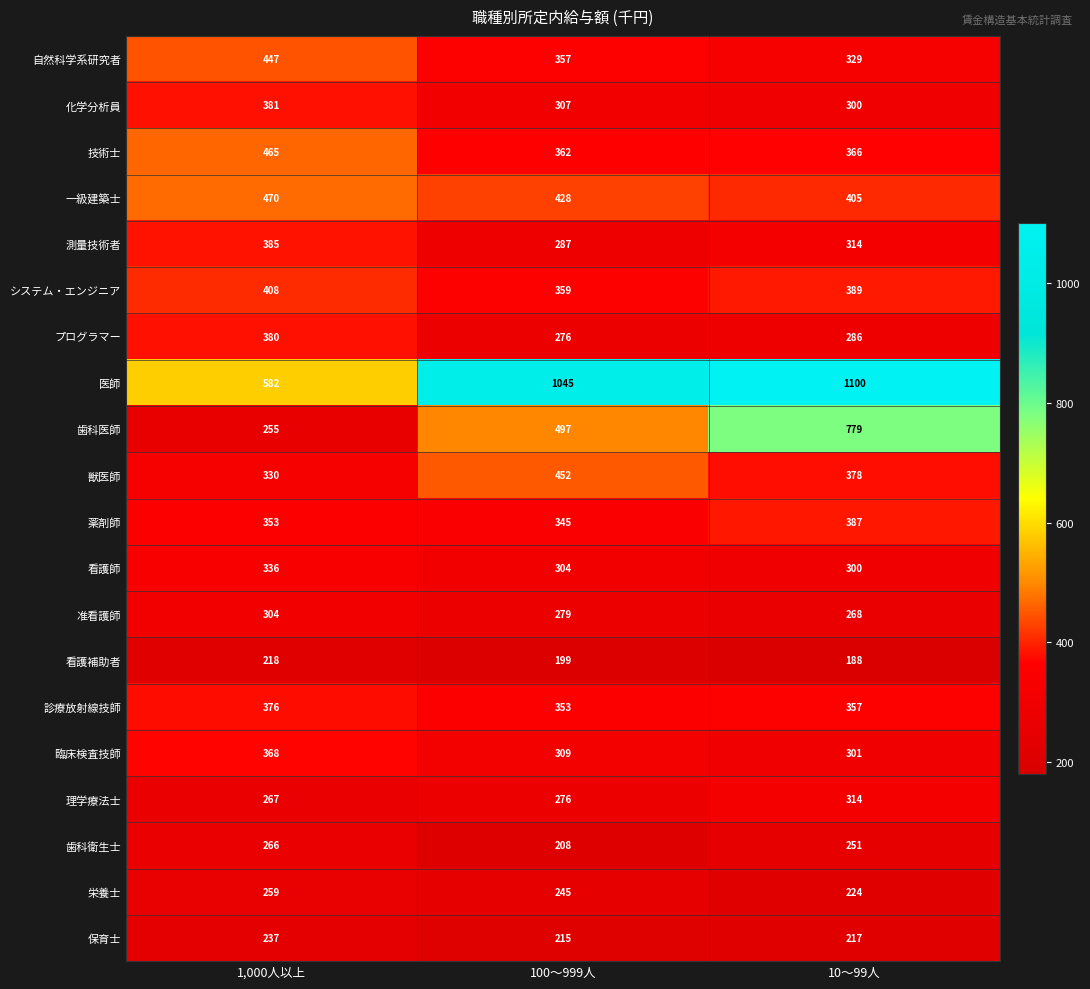

List the series in order of their peak value, lowest first.

看護補助者, 保育士, 栄養士, 歯科衛生士, 准看護師, 理学療法士, 看護師, 臨床検査技師, 診療放射線技師, プログラマー, 化学分析員, 測量技術者, 薬剤師, システム・エンジニア, 自然科学系研究者, 獣医師, 技術士, 一級建築士, 歯科医師, 医師